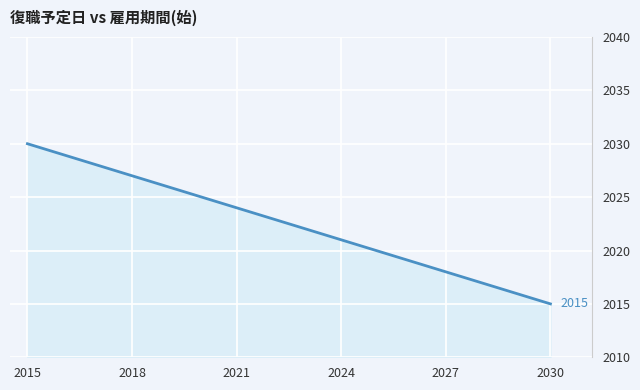

What is the difference between the maximum and minimum values?

15